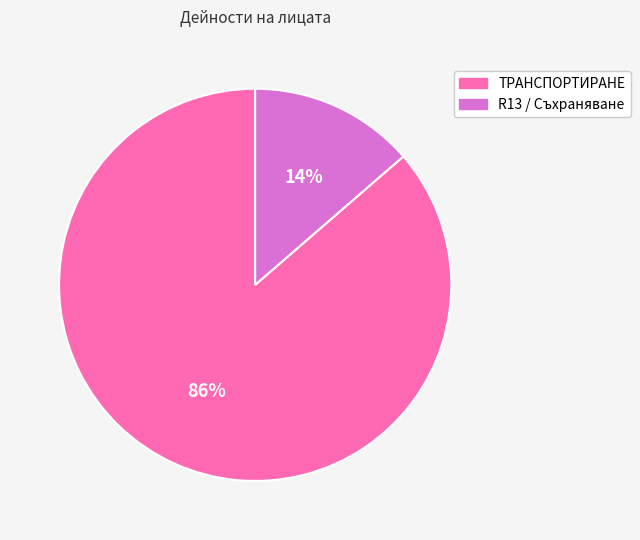

Between R13 / Съхраняване and ТРАНСПОРТИРАНЕ, which is larger?

ТРАНСПОРТИРАНЕ